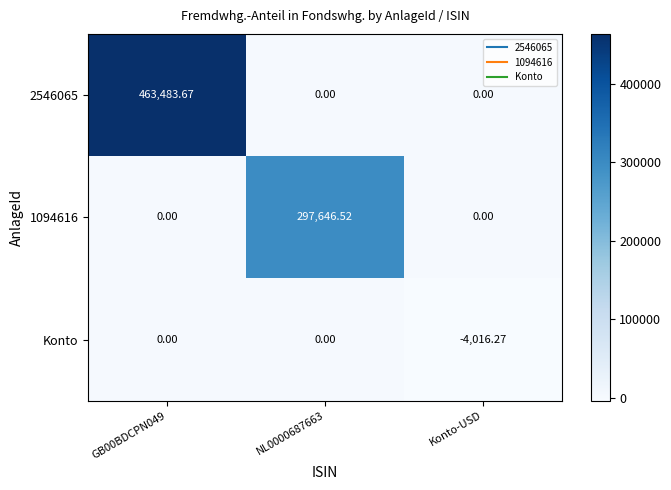

Which series changed the most between NL0000687663 and Konto-USD?

1094616